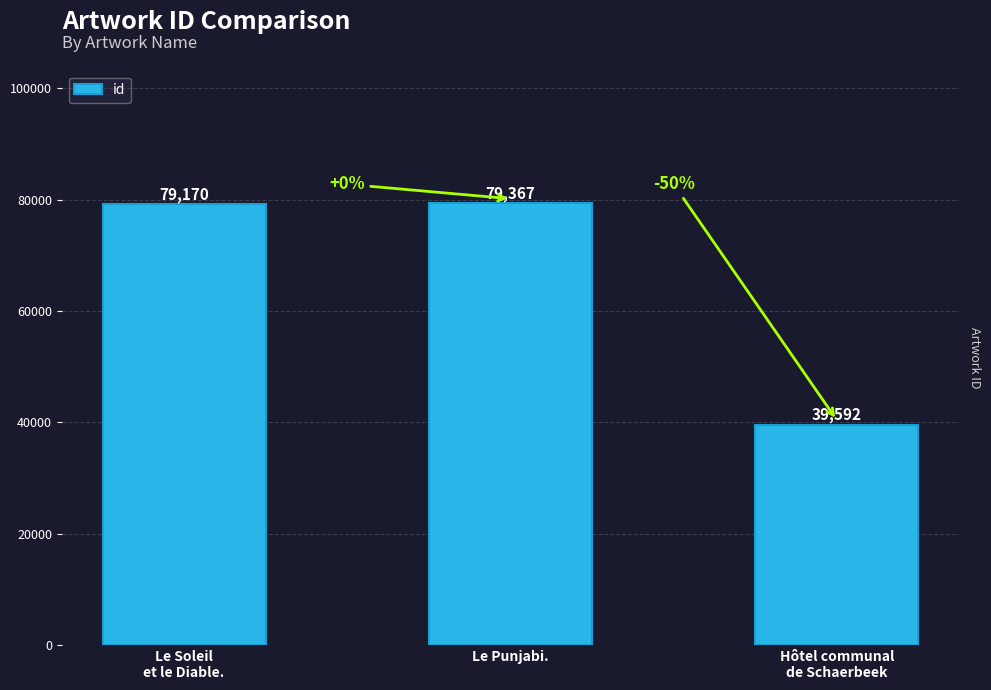

Where is the data nearest to the value 59479?

Le Soleil
et le Diable.